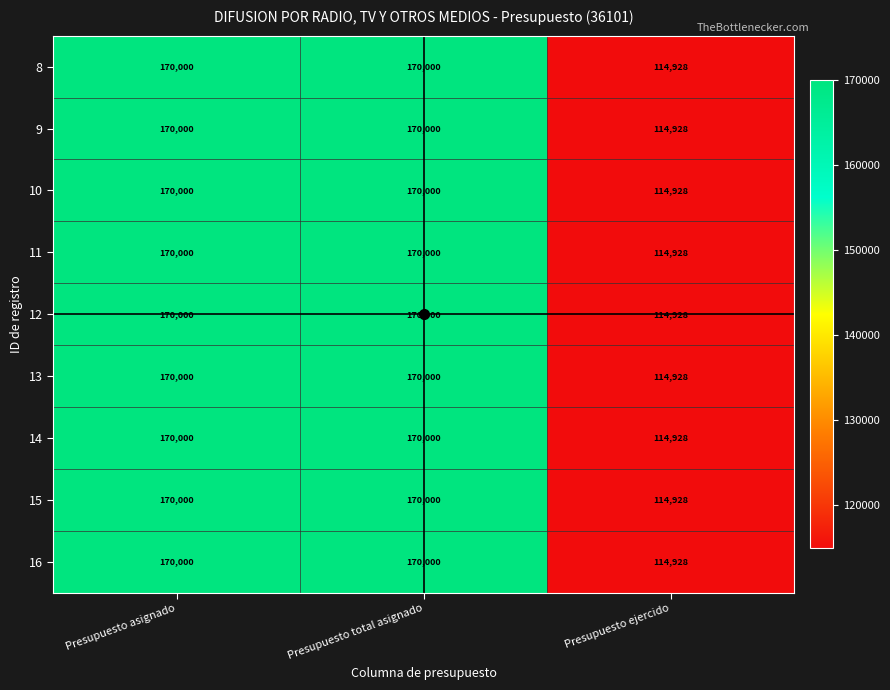

True or false: 14 has a value of 170000 at Presupuesto asignado.

True